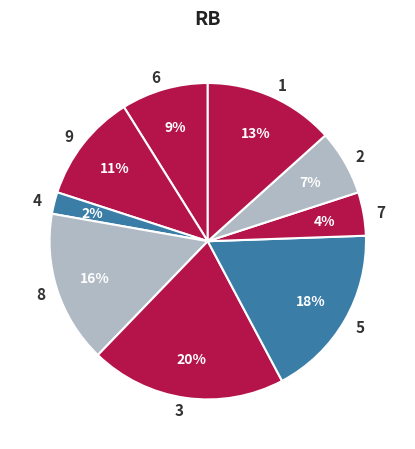

Rank the categories by value from lowest to highest.

4, 7, 2, 6, 9, 1, 8, 5, 3